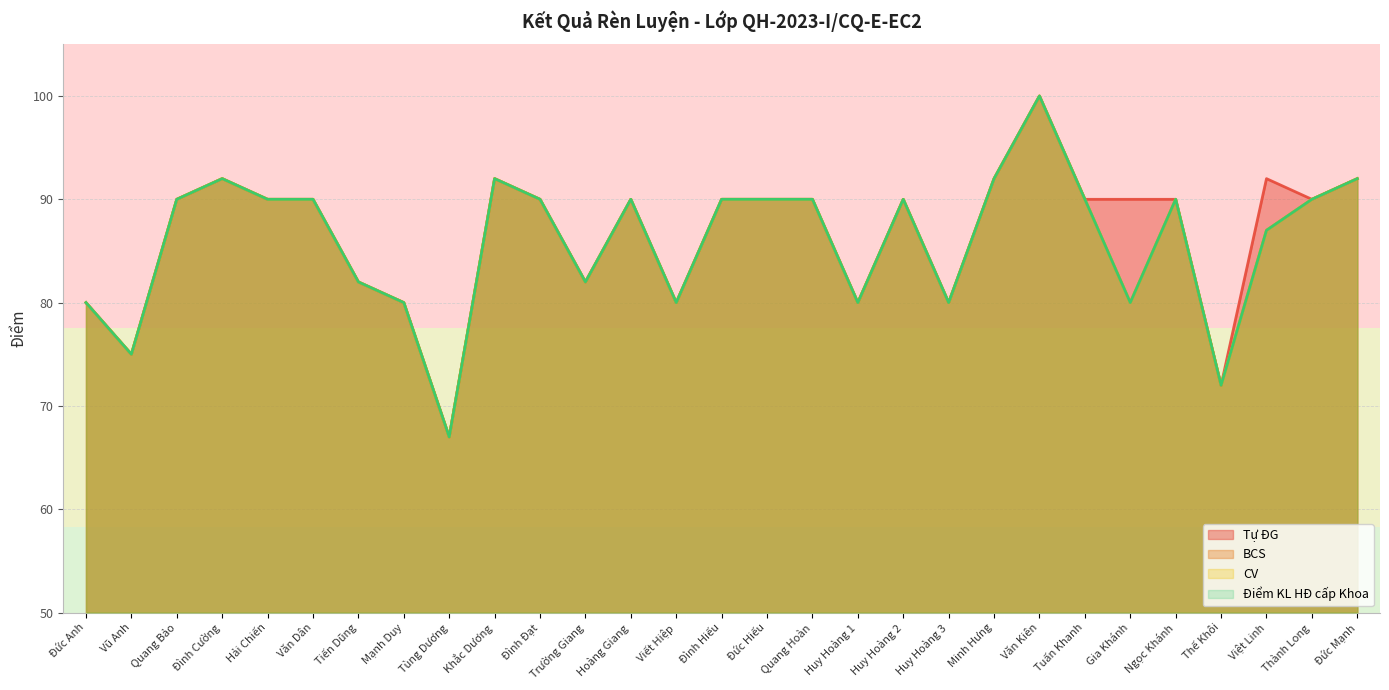

How many distinct data groups are displayed?

4